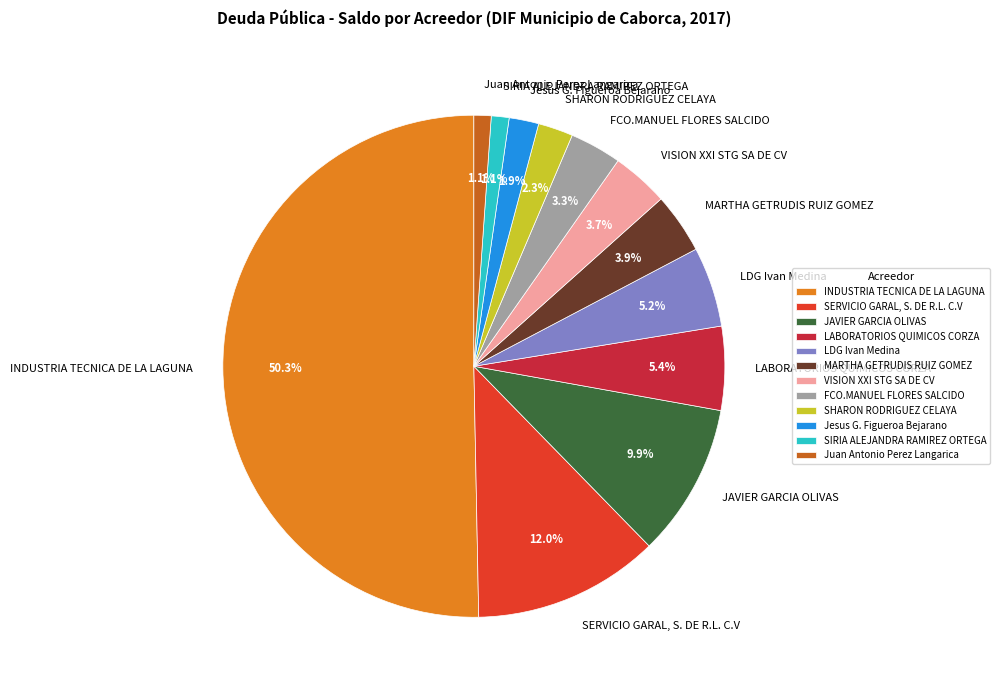

What is the largest slice in the pie chart?

INDUSTRIA TECNICA DE LA LAGUNA